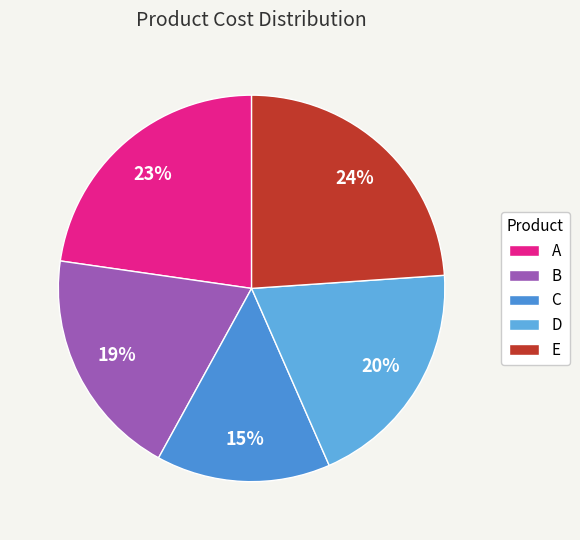

Does A account for over 50% of the chart?

No